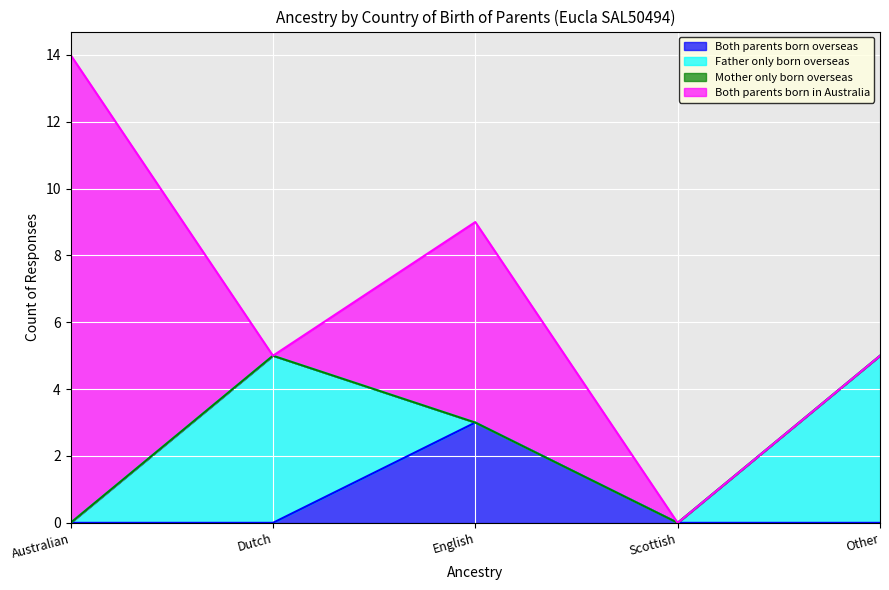

What is the value of the Both parents born in Australia point at the 3rd from the left?

6